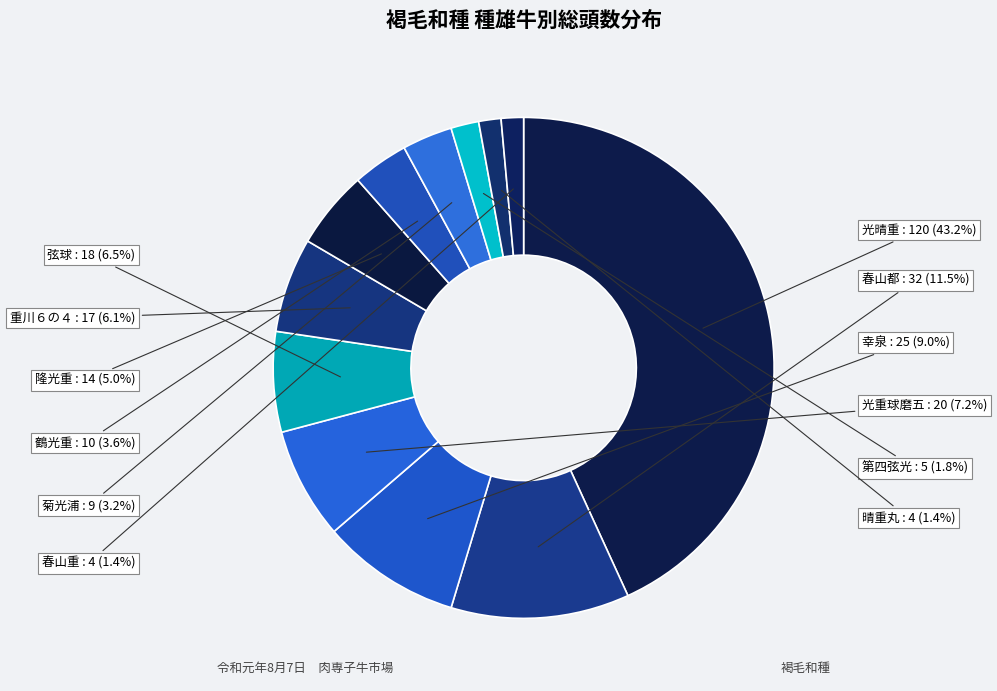

What is the largest slice in the pie chart?

光晴重